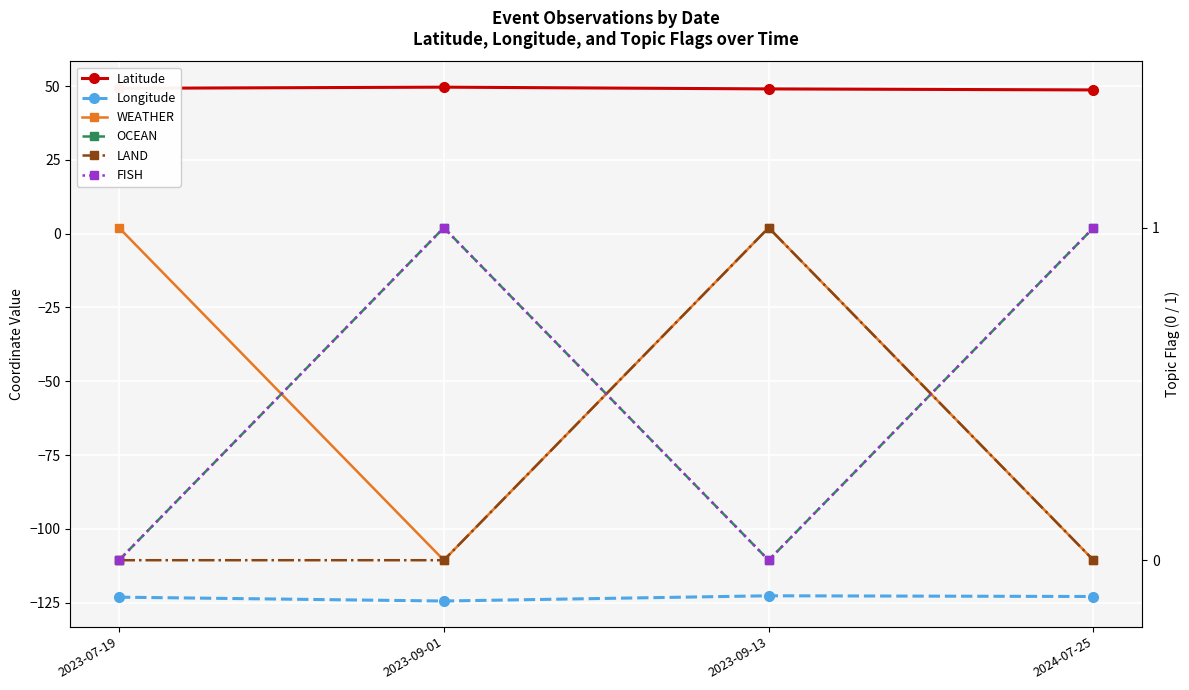

Is this an area chart (filled region under the line)?

No